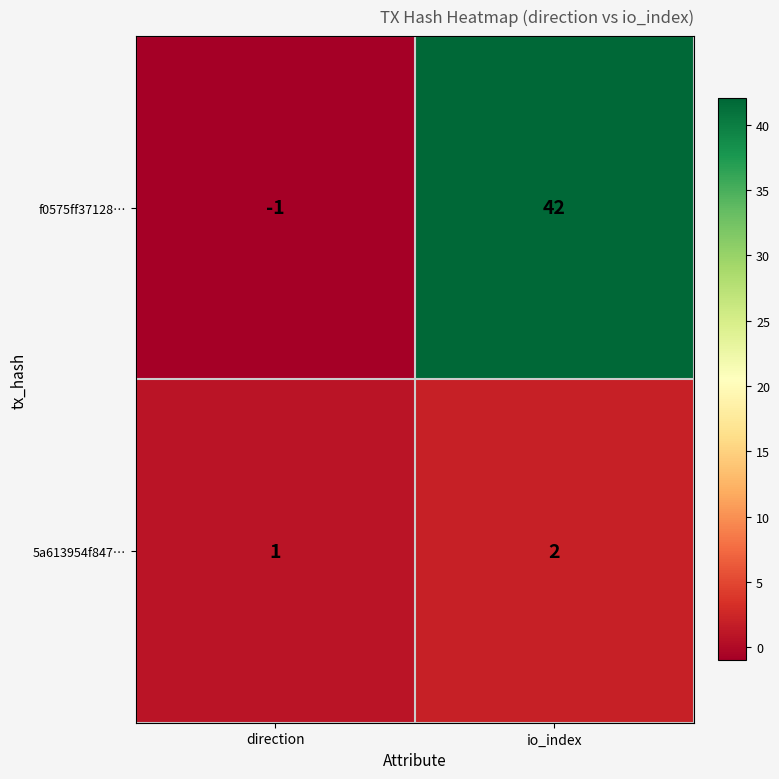

At which label does 5a613954f847… reach its minimum?

direction